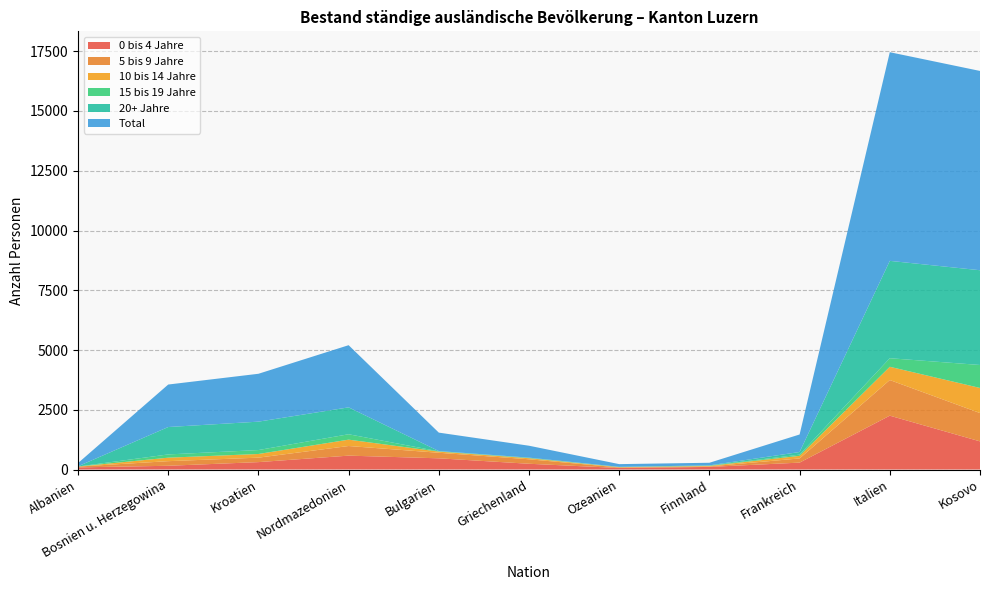

Reading left to right, what are all the values shown in this chart?

0 bis 4 Jahre: 89	157	310	581	469	241	64	109	289	2253	1178
5 bis 9 Jahre: 34	193	187	403	232	188	22	22	175	1491	1185
10 bis 14 Jahre: 1	146	153	266	49	45	13	20	108	555	1050
15 bis 19 Jahre: 2	136	165	226	11	6	3	10	52	358	961
20+ Jahre: 9	1146	1188	1125	11	18	11	13	109	4073	3964
Total: 135	1778	2003	2601	772	498	113	109	733	8730	8338